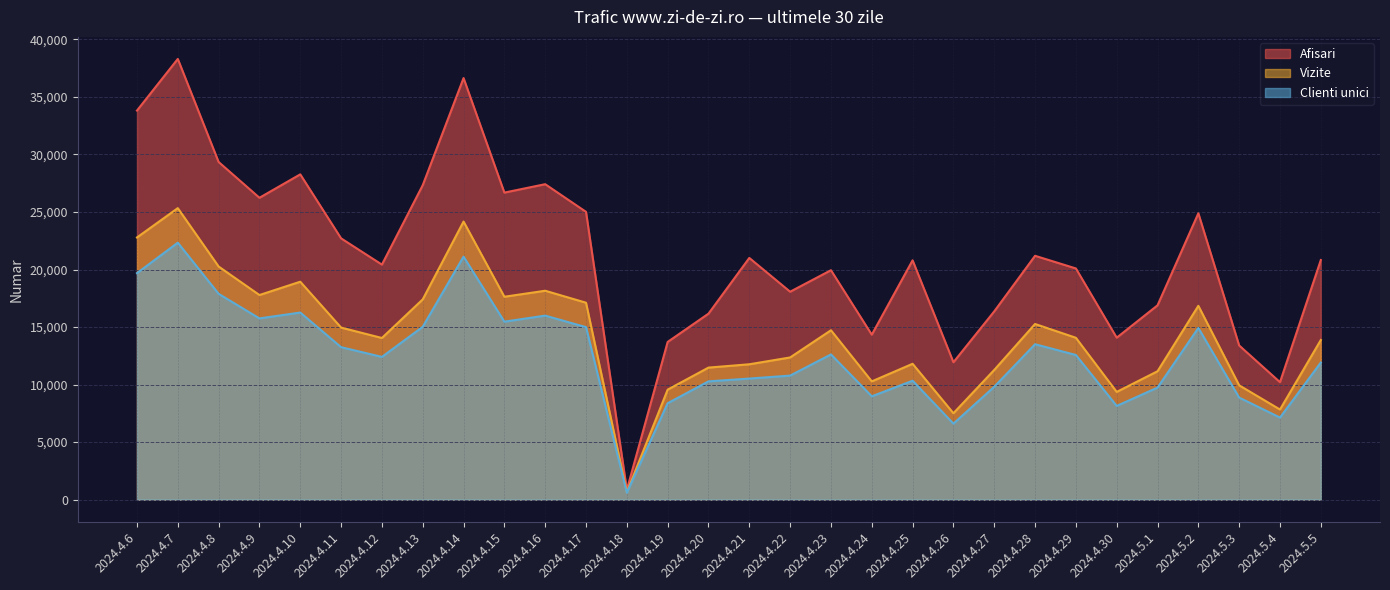

True or false: Clienti unici has a value of 11739 at 2024.5.4.

False